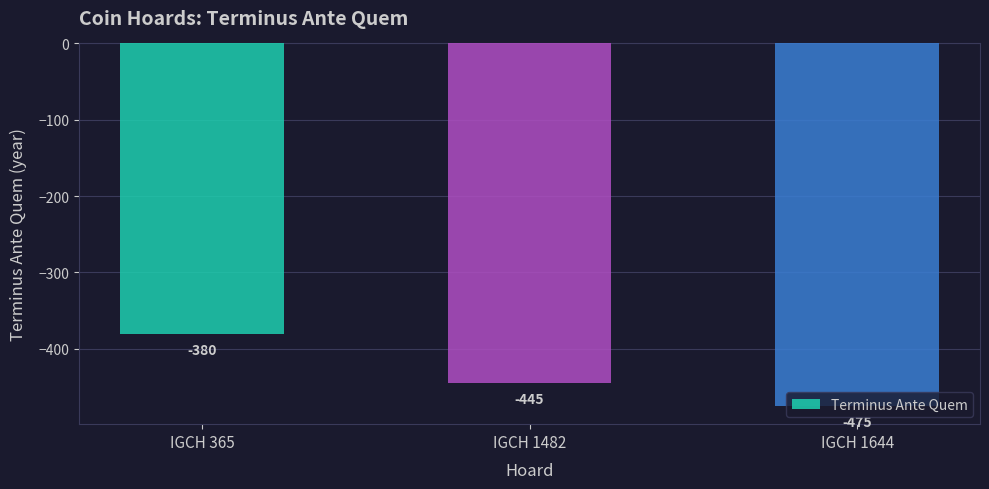

What is the value of the 1st bar from the left?

-380